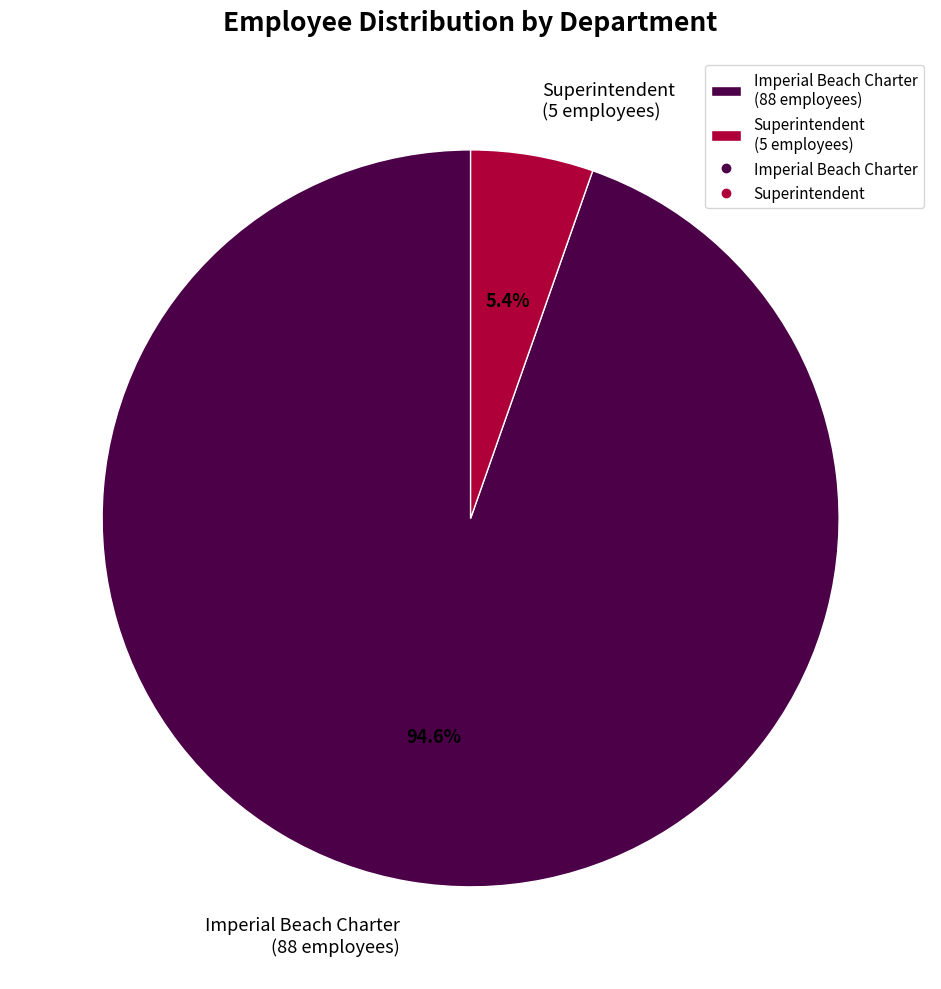

What is the ratio of the value at Superintendent to the value at Imperial Beach Charter?

0.1